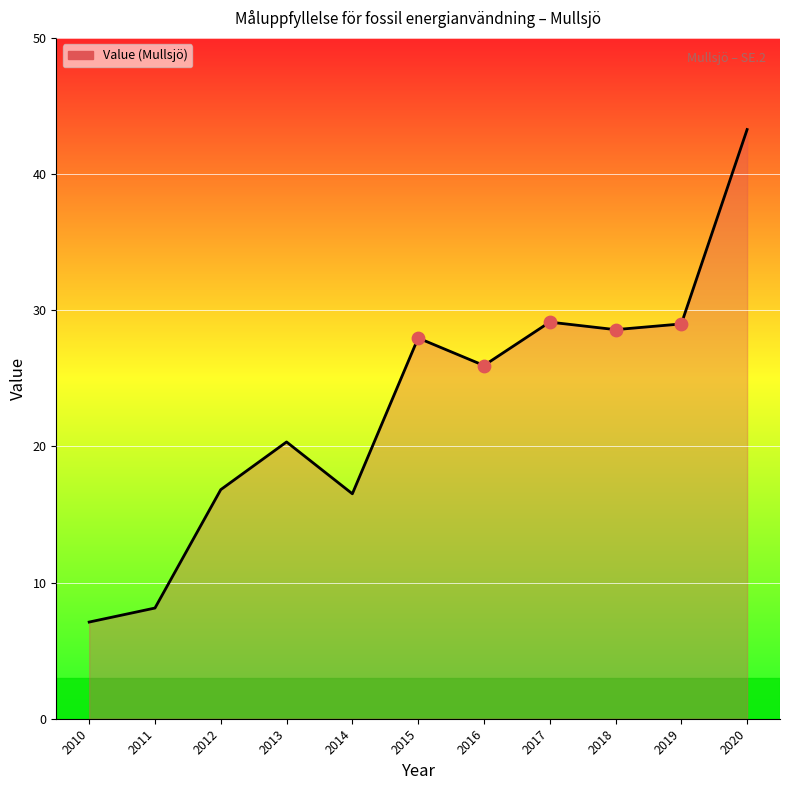

Between 2014 and 2013, which is larger?

2013